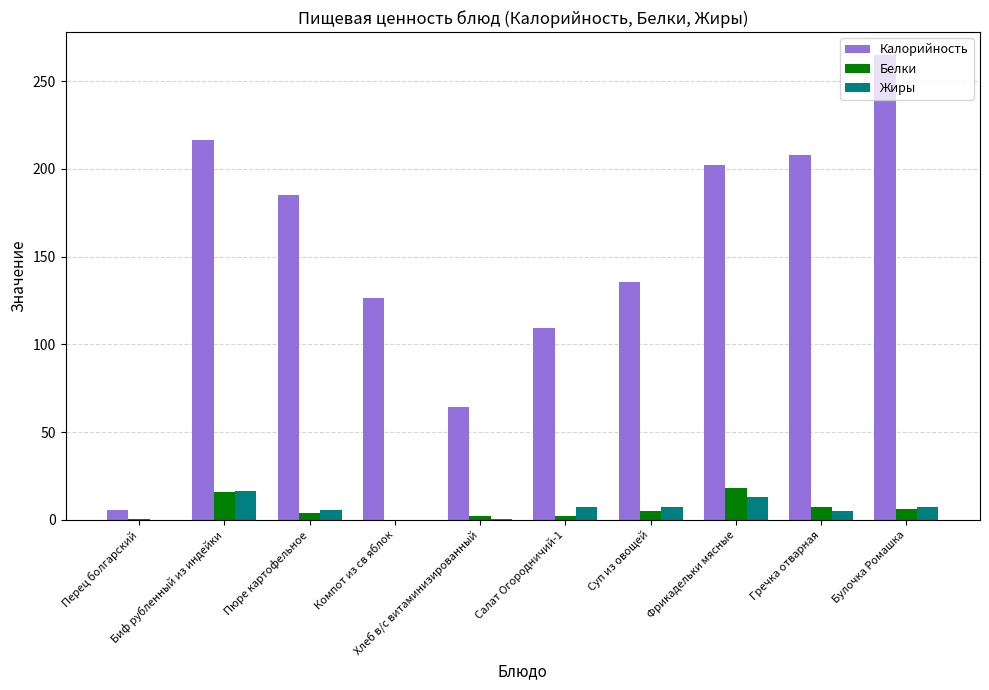

Is it true that Белки equals 26.6 at Биф рубленный из индейки?

False